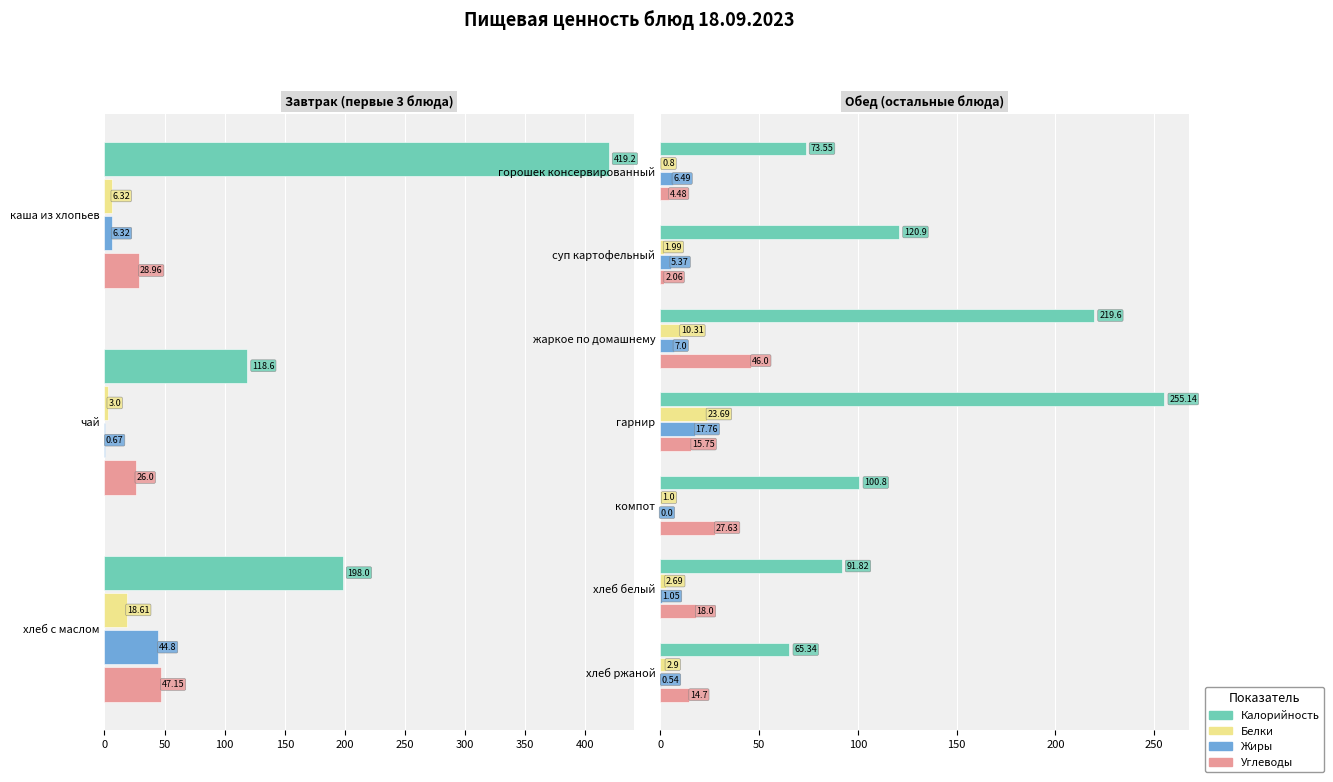

How many data points in Углеводы are above 15?

4